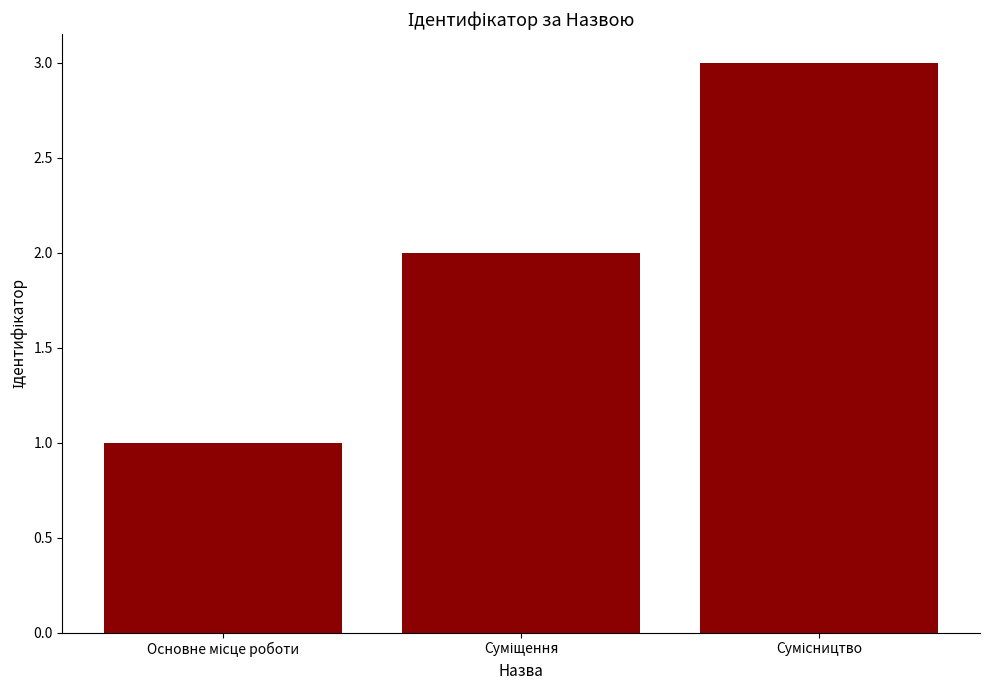

What is the sum of all values?

6